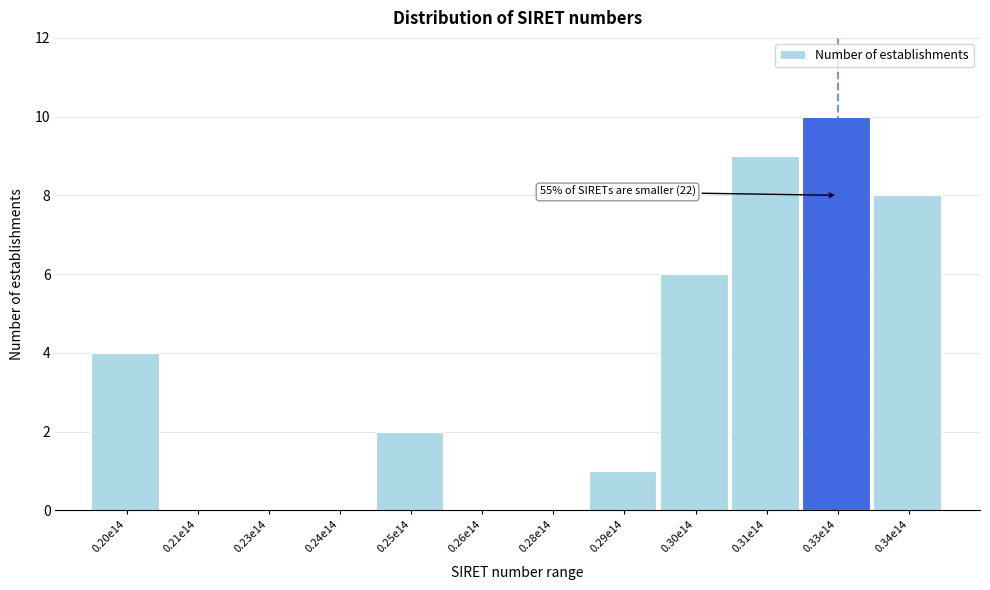

Reading right to left, extract all data points from this chart.

0.34e14=8	0.33e14=10	0.31e14=9	0.30e14=6	0.29e14=1	0.28e14=0	0.26e14=0	0.25e14=2	0.24e14=0	0.23e14=0	0.21e14=0	0.20e14=4